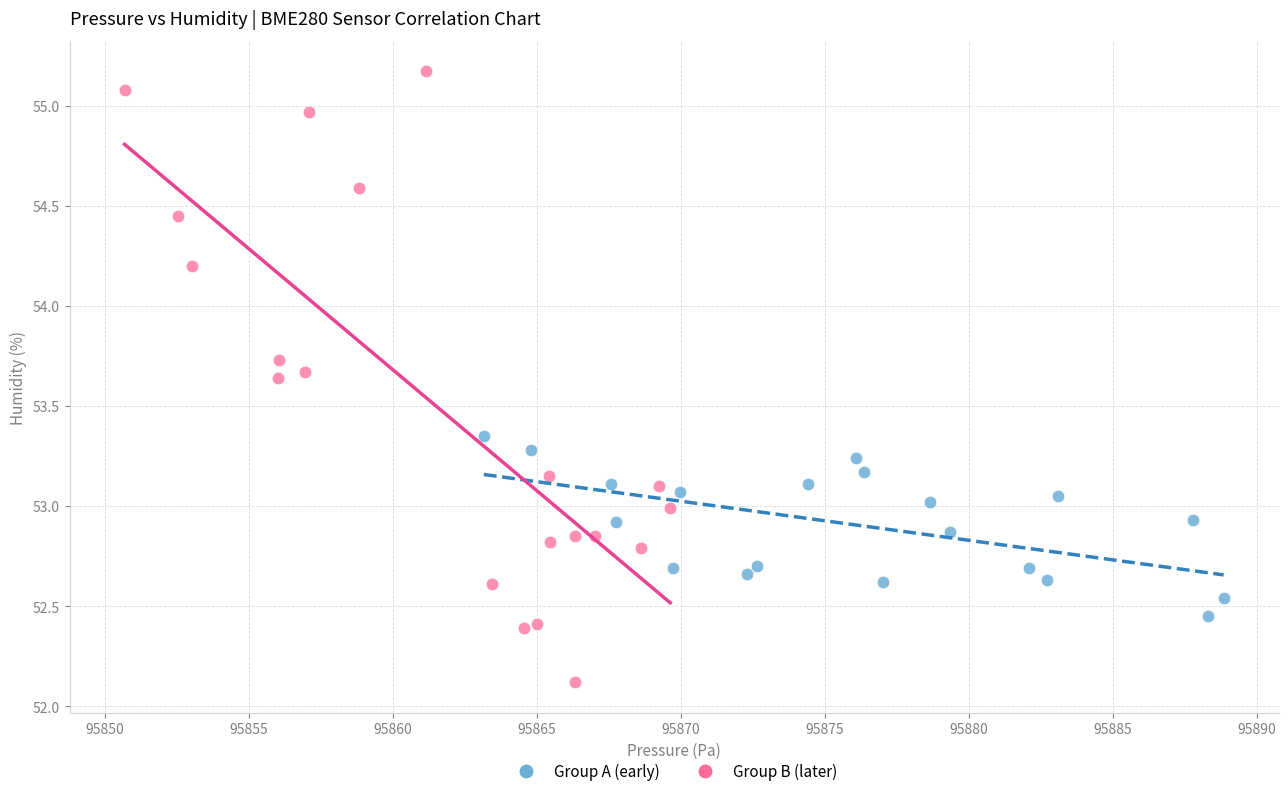

What are all the series names shown in the legend?

Group A (early), Group B (later)